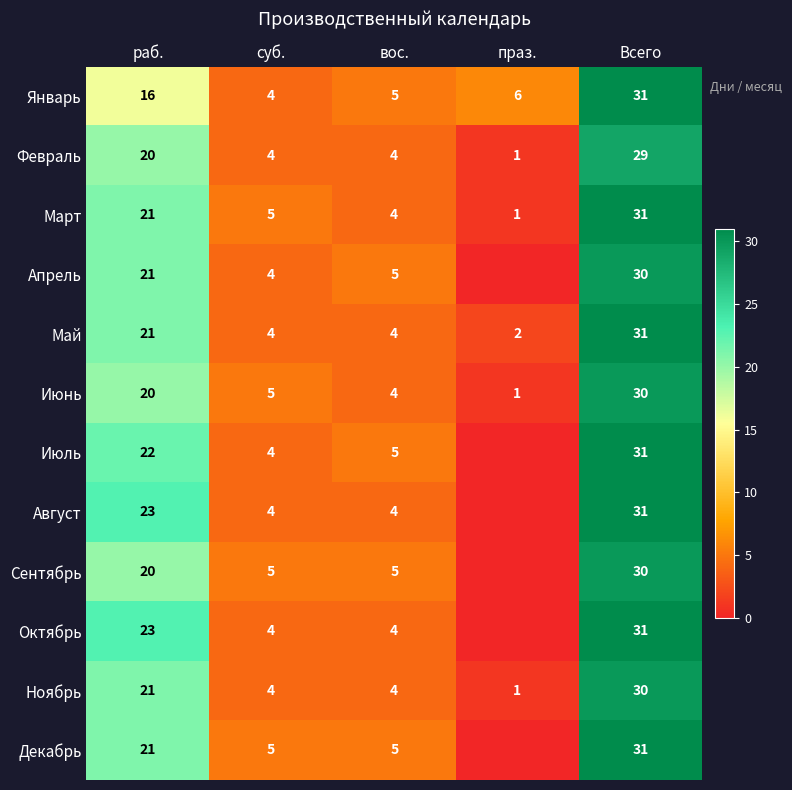

List the labels in order of Март value, smallest first.

праз., вос., суб., раб., Всего